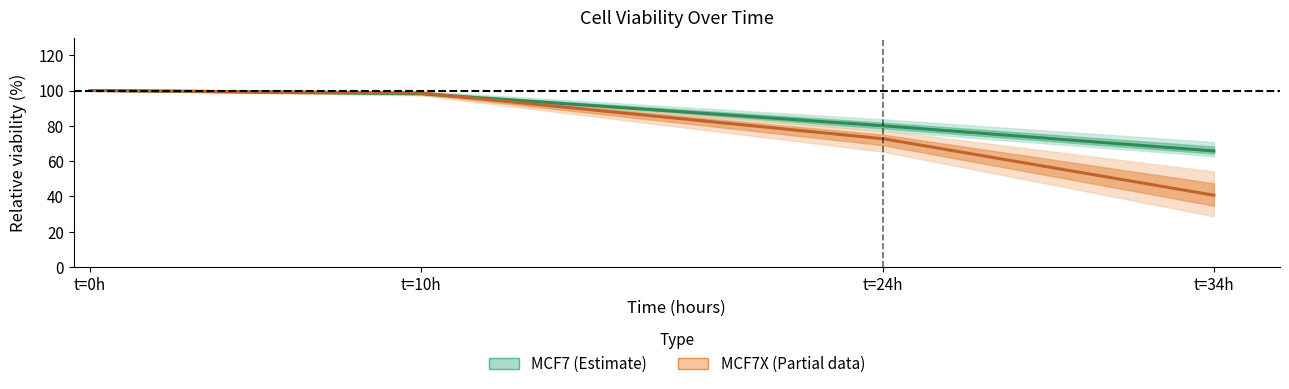

Reading left to right, extract all data points from this chart.

MCF7_a: 0=100.0	10=97.5	24=77.1	34=62.8
MCF7_b: 0=100.0	10=99.6	24=83.7	34=70.8
MCF7_c: 0=100.0	10=97.5	24=79.3	34=63.7
MCF7X_a: 0=100.0	10=99.3	24=75.4	34=54.1
MCF7X_b: 0=100.0	10=99.4	24=77.3	34=39.1
MCF7X_c: 0=100.0	10=97.2	24=65.3	34=28.7